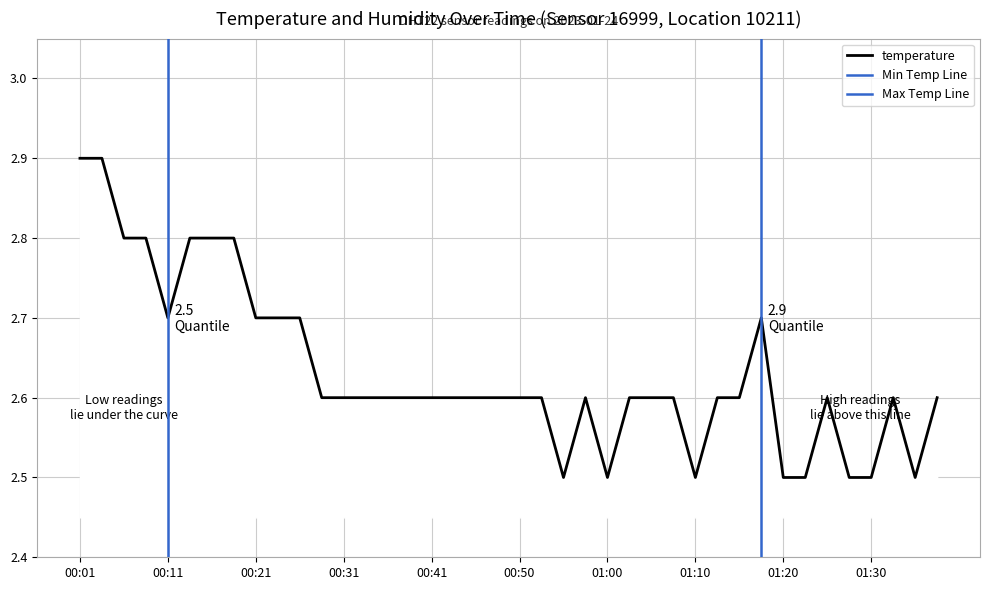

What is the sum of all values?

105.3